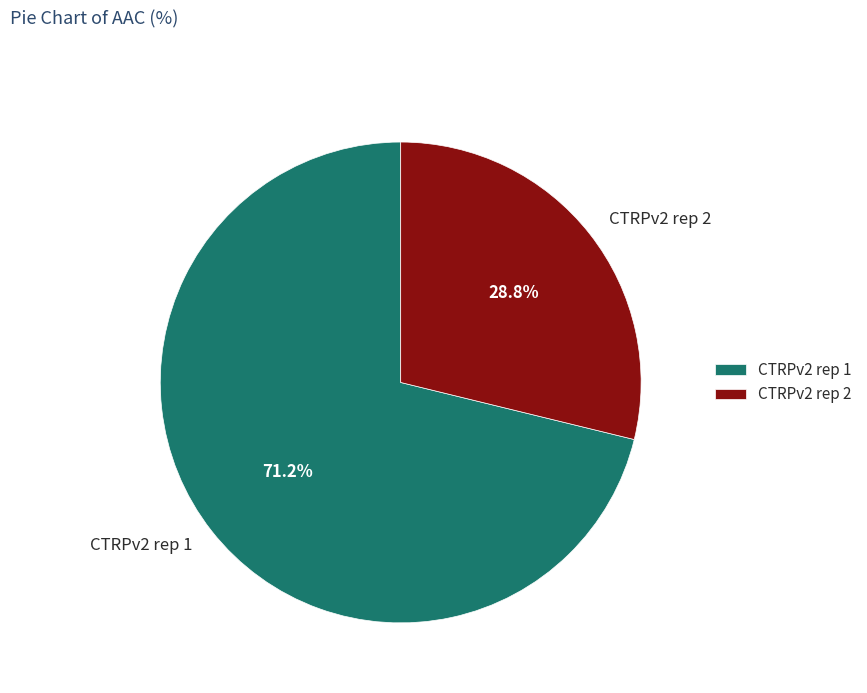

What is the total percentage of CTRPv2 rep 2 and CTRPv2 rep 1?

100.0%